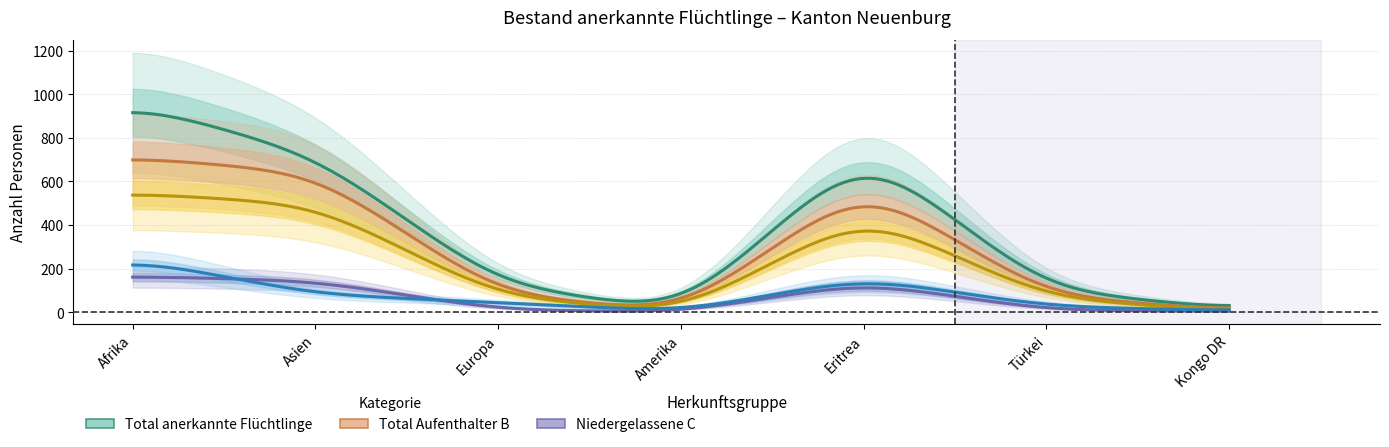

What is the label of the 1st point from the left?

Afrika